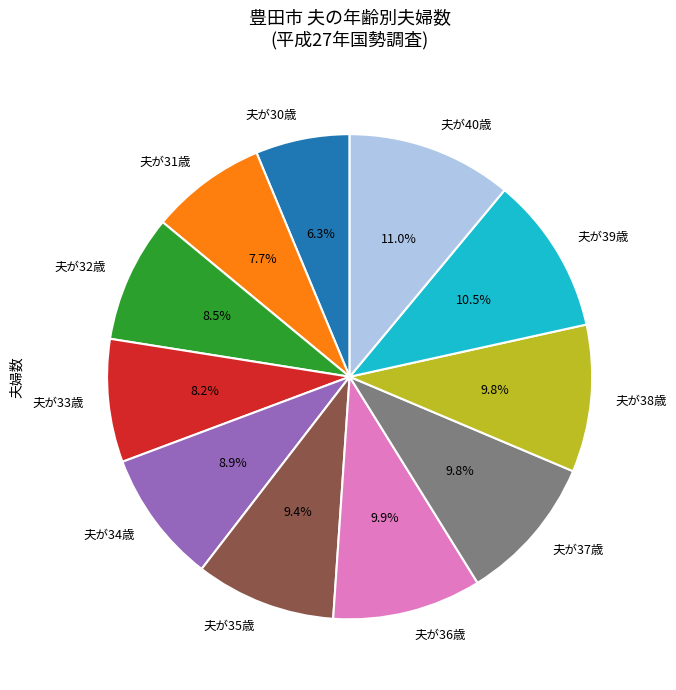

Count the number of slices in the pie.

11